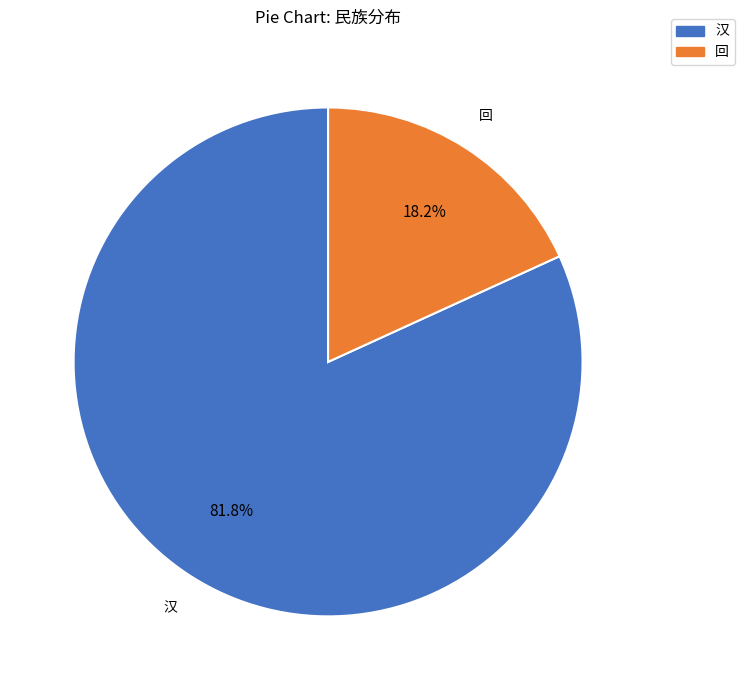

Does 汉 account for over 50% of the chart?

Yes